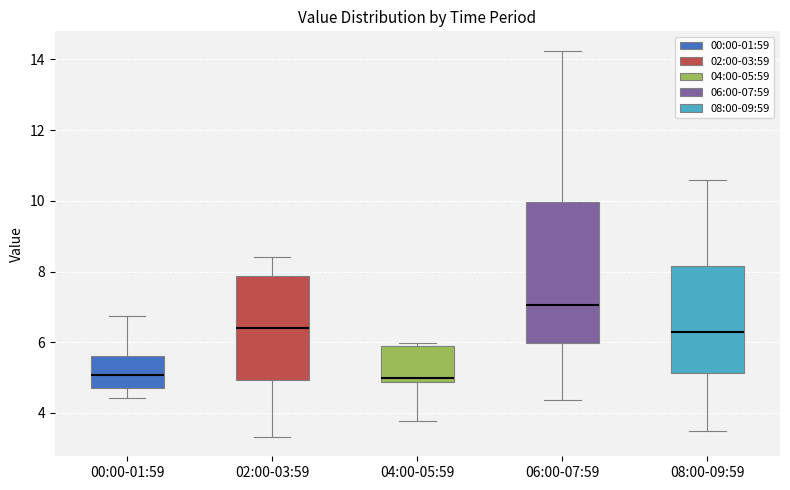

Which box's median line is the highest?

06:00-07:59